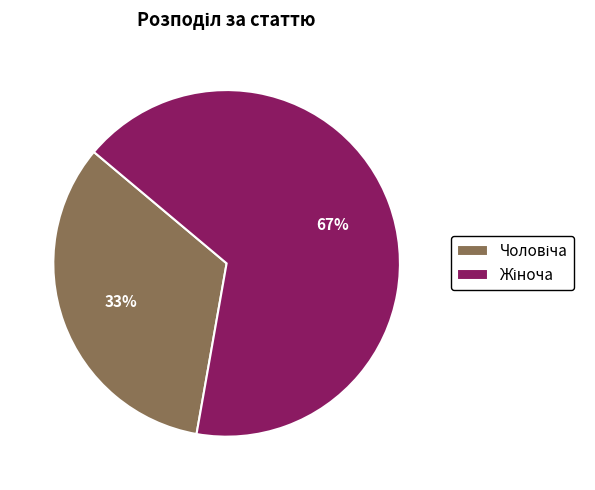

Does any single category account for the majority?

Yes